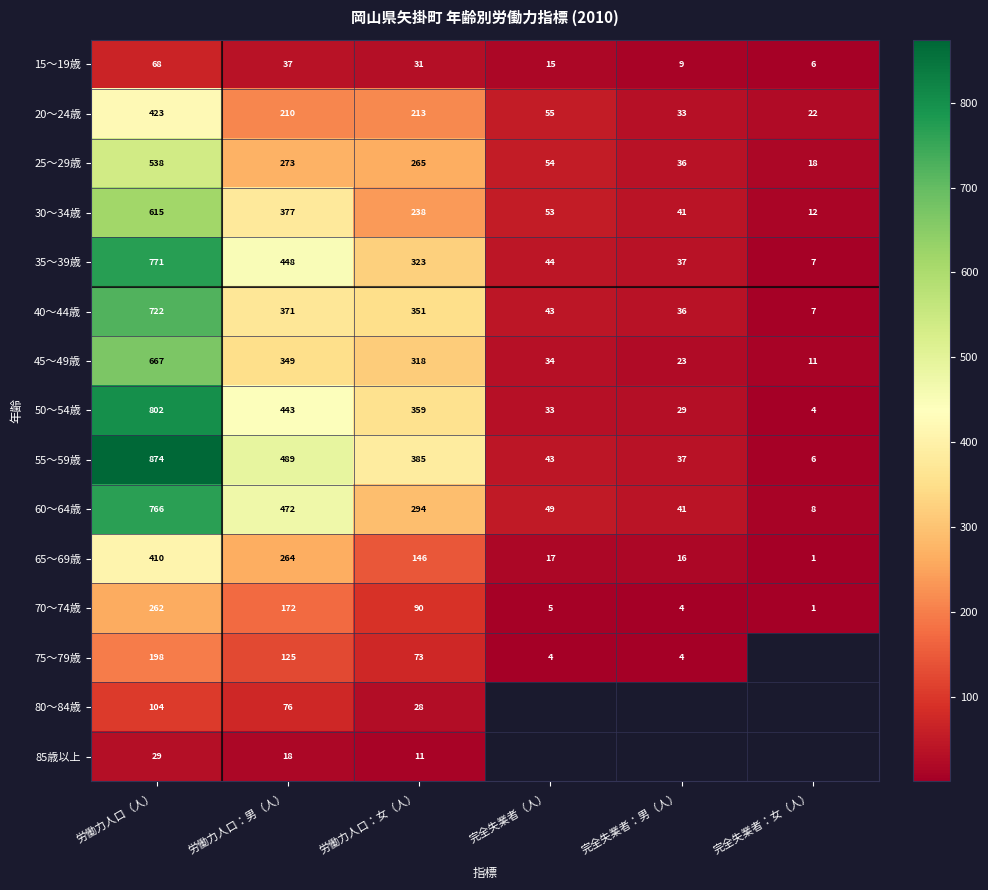

Where is 25～29歳 nearest to the value 278?

労働力人口：男（人）